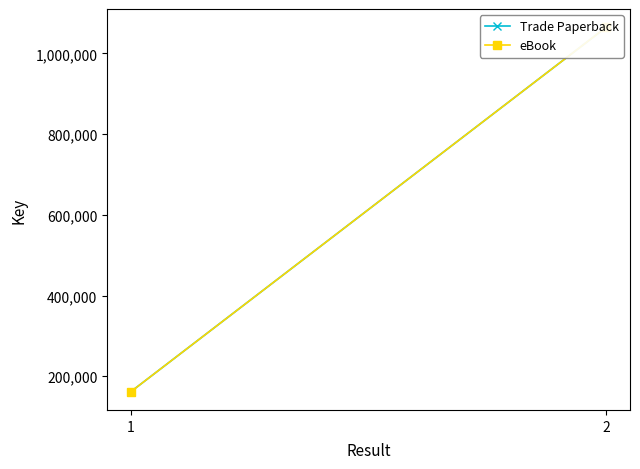

How many Trade Paperback values are between 161792 and 1064730?

2